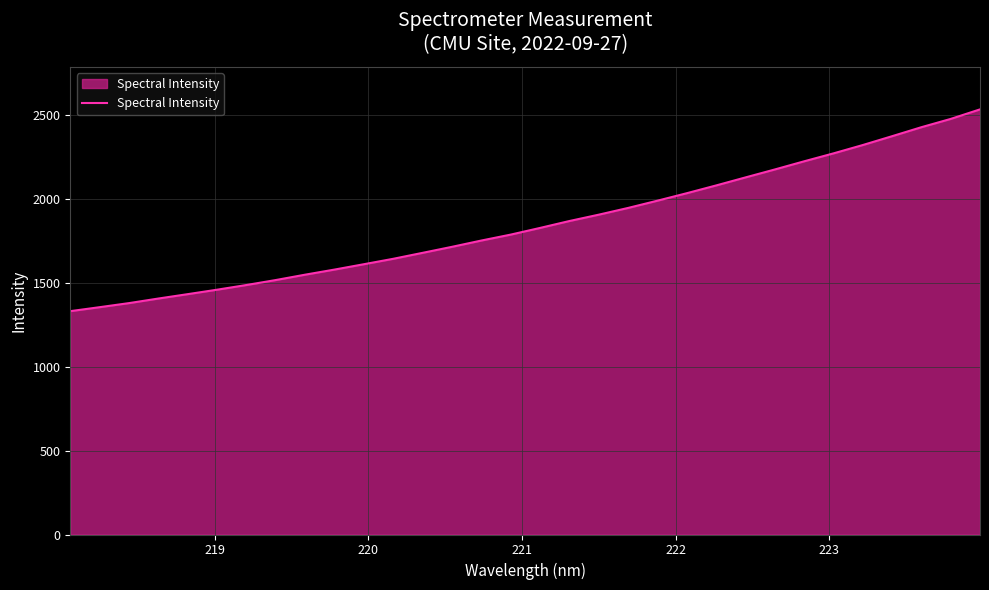

What is the maximum value shown in the chart?

2531.0